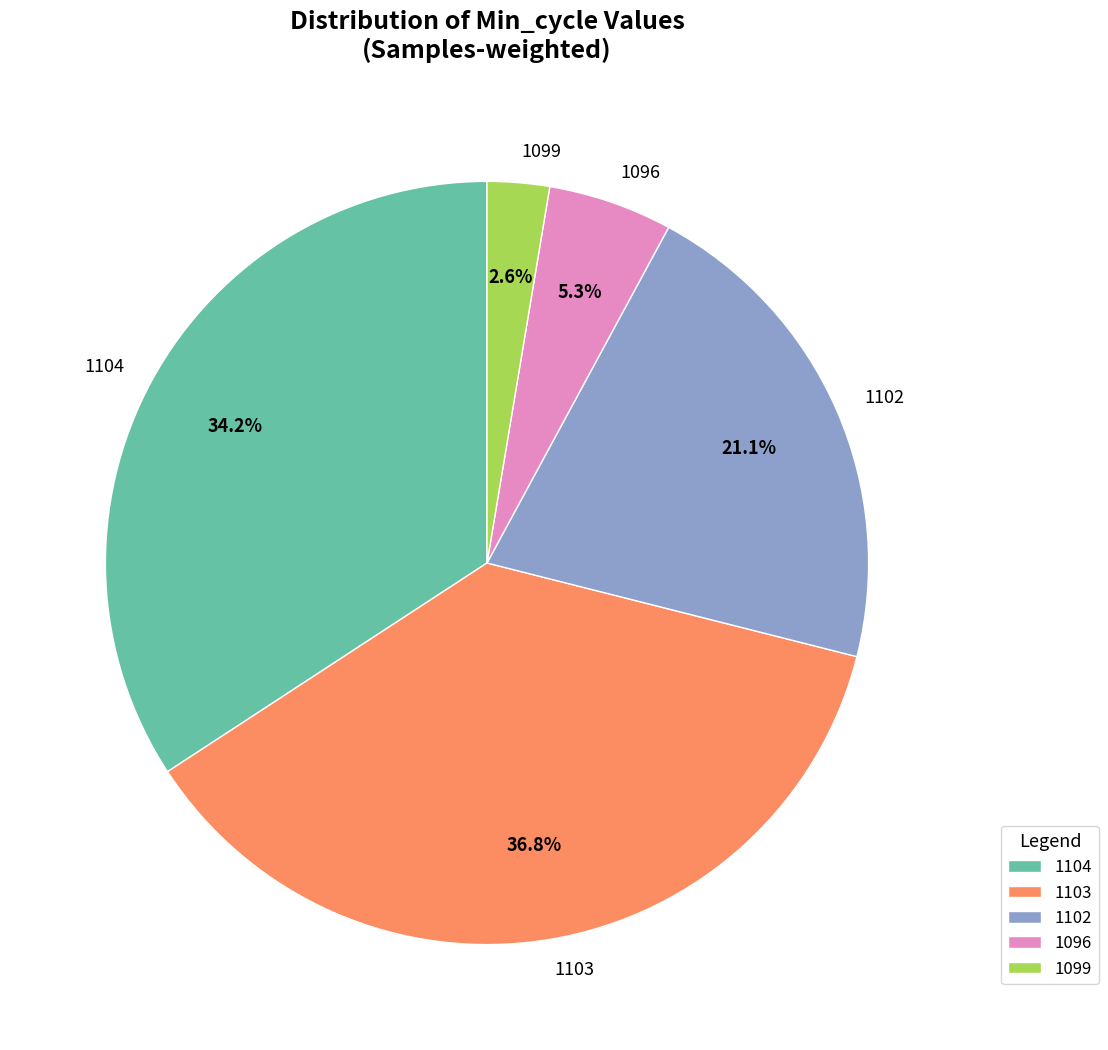

What percentage is the 1099 slice, to the nearest percent?

3%